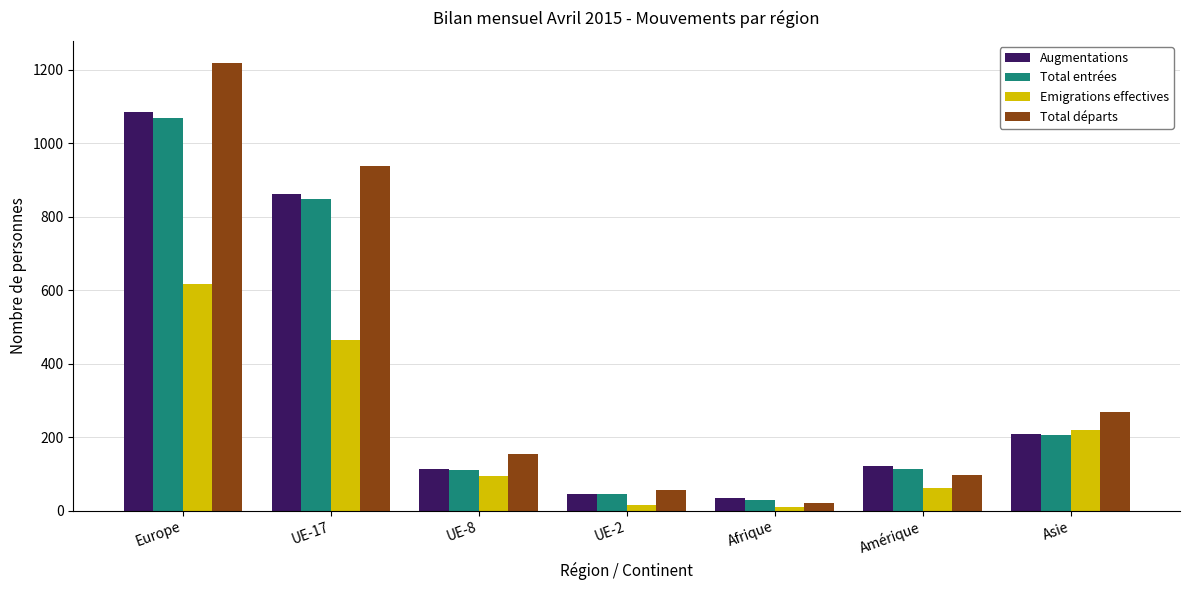

How many values in the Total entrées series are below 114?

3